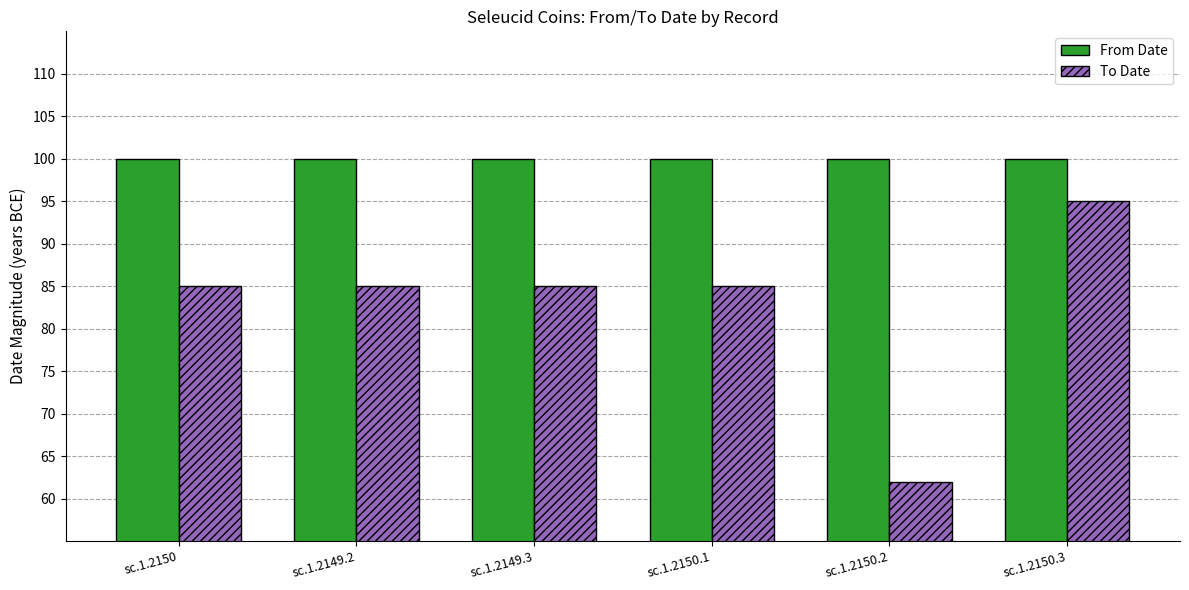

What is the lowest value of the From Date series?

100